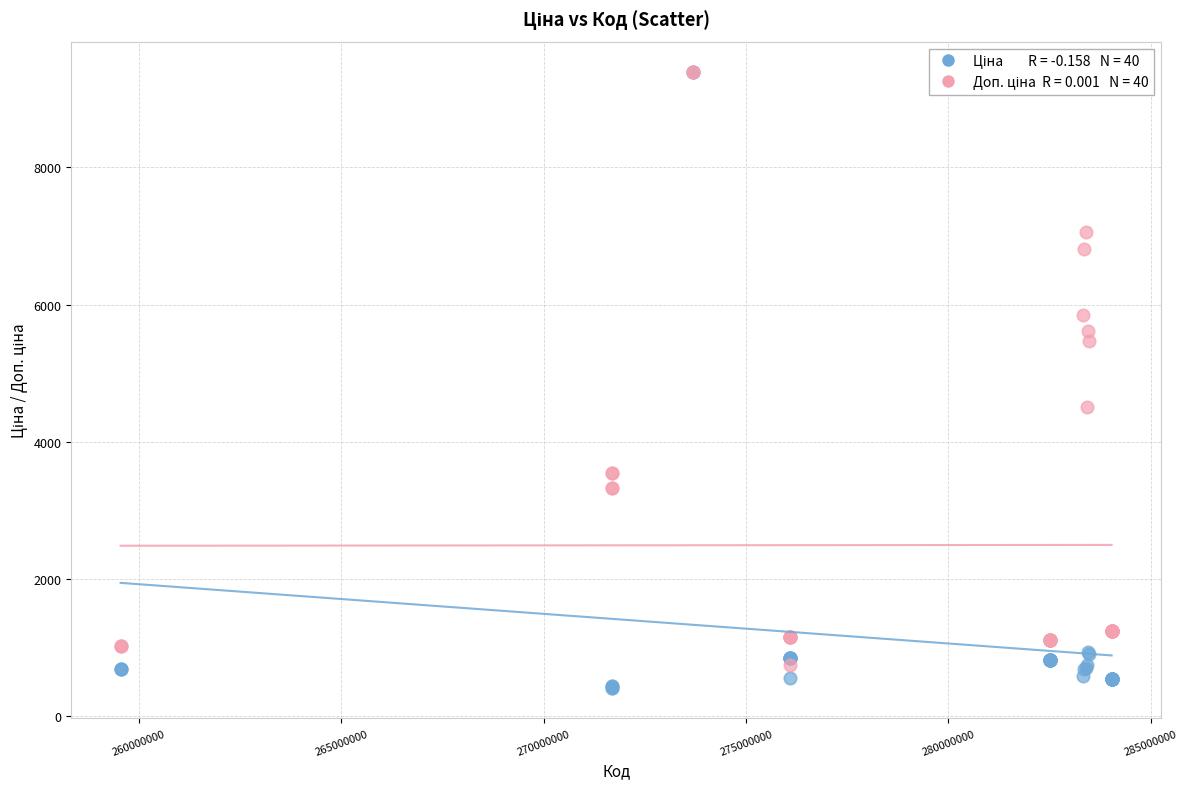

Across all series, what Y value is closest to 4900?

4513.3